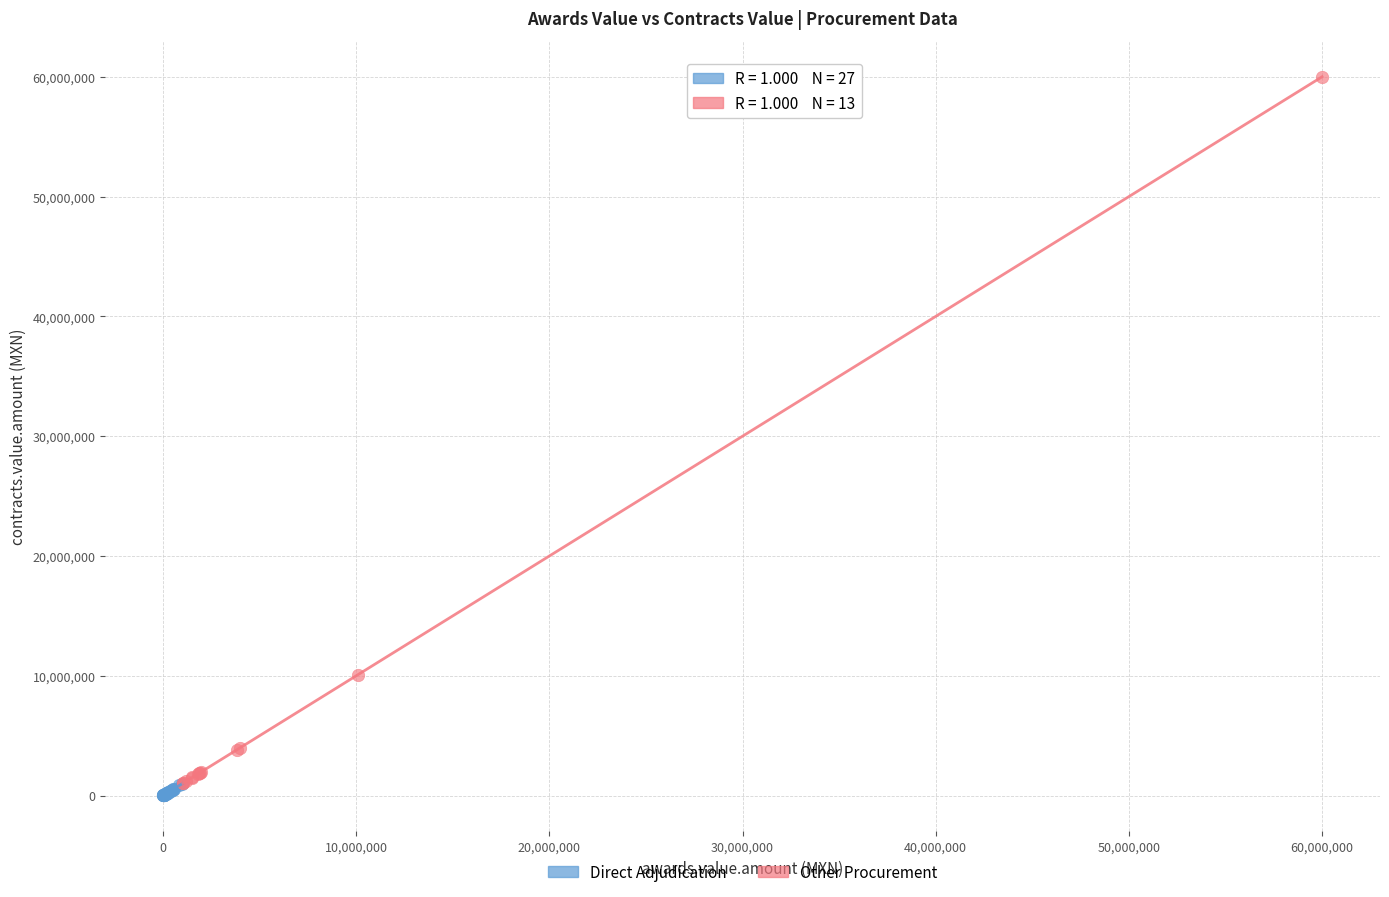

Which series contains the lowest Y value?

Direct Adjudication